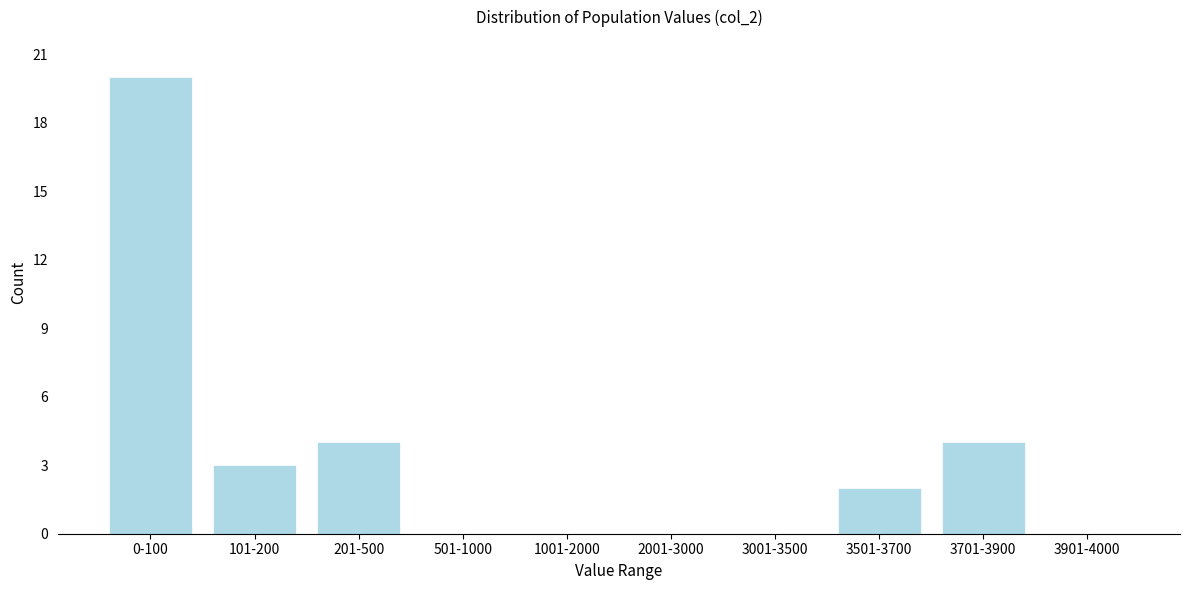

Reading left to right, what are all the values shown in this chart?

0-100=20	101-200=3	201-500=4	501-1000=0	1001-2000=0	2001-3000=0	3001-3500=0	3501-3700=2	3701-3900=4	3901-4000=0